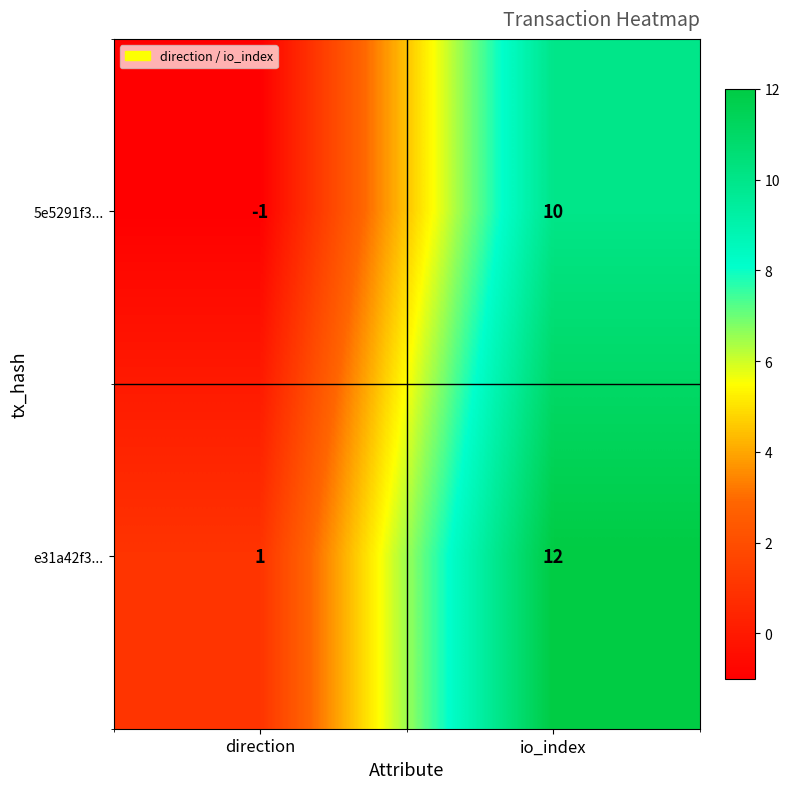

Reading left to right, list all the values displayed in this chart.

5e5291f3...: -1	10
e31a42f3...: 1	12